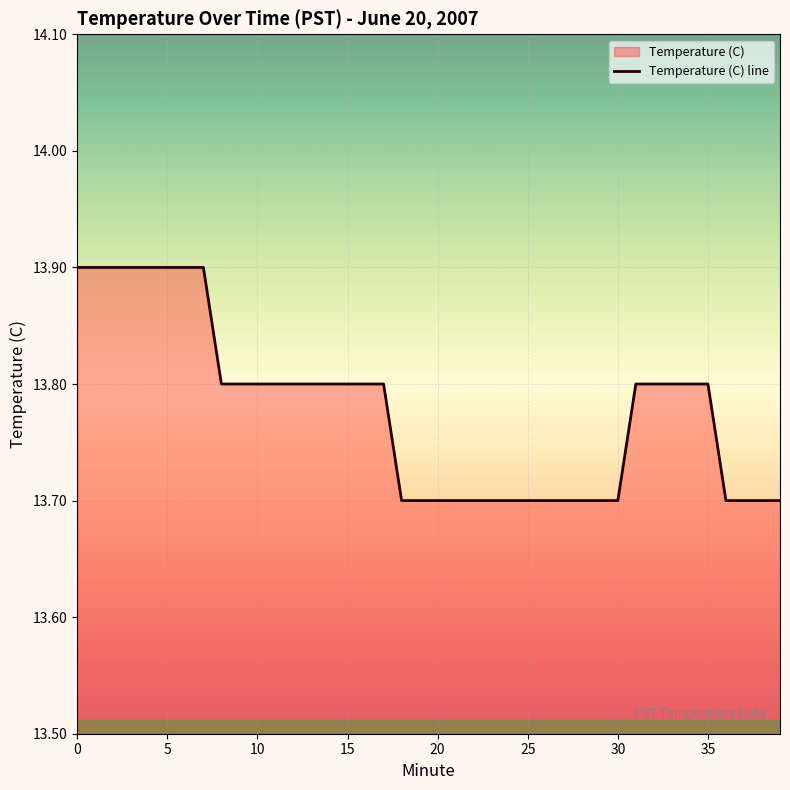

What is the smallest value displayed?

13.7